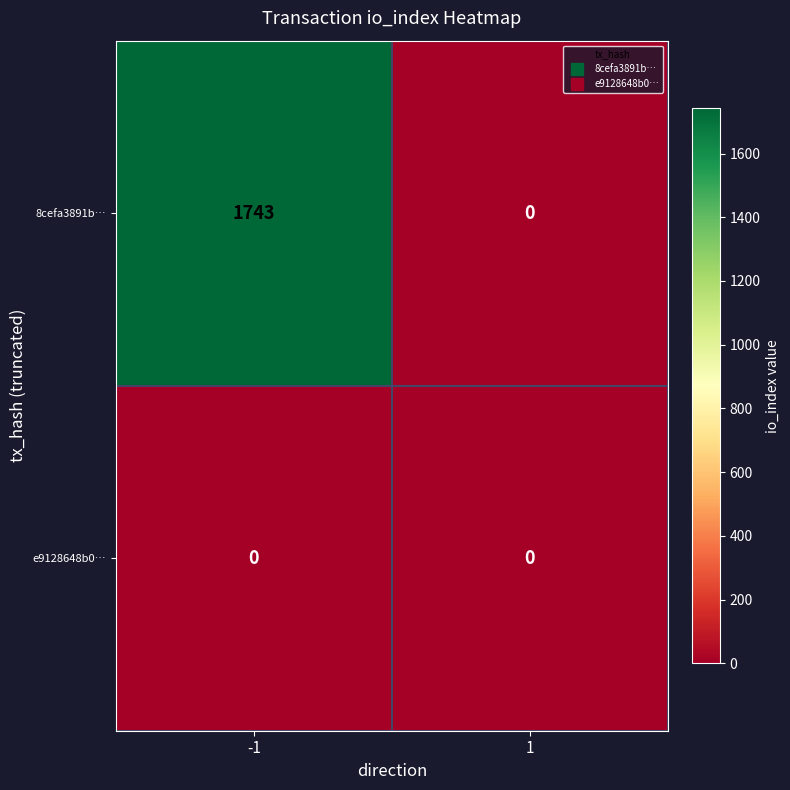

Rank the series at -1 from lowest to highest value.

e9128648b0…, 8cefa3891b…